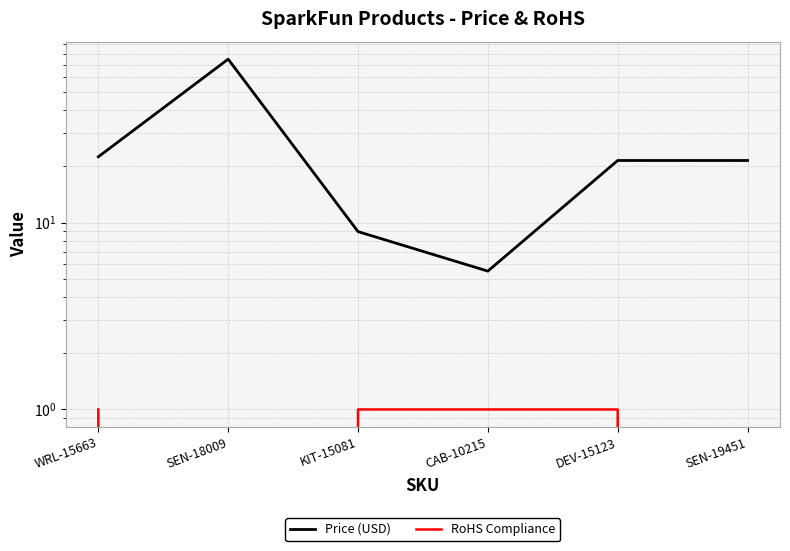

In Price (USD), how many points are higher than both neighbors (excluding endpoints)?

1